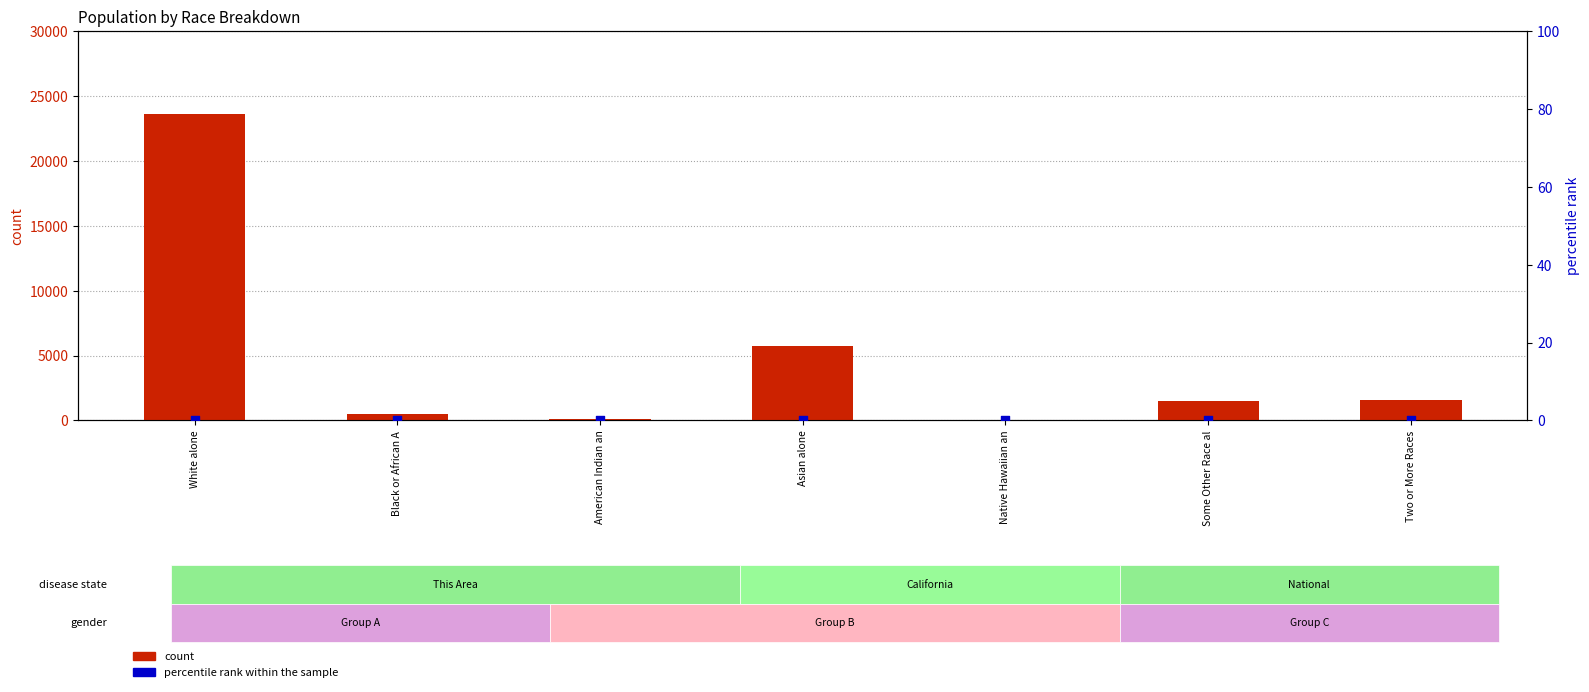

At which category is the sum across all series the highest?

White alone